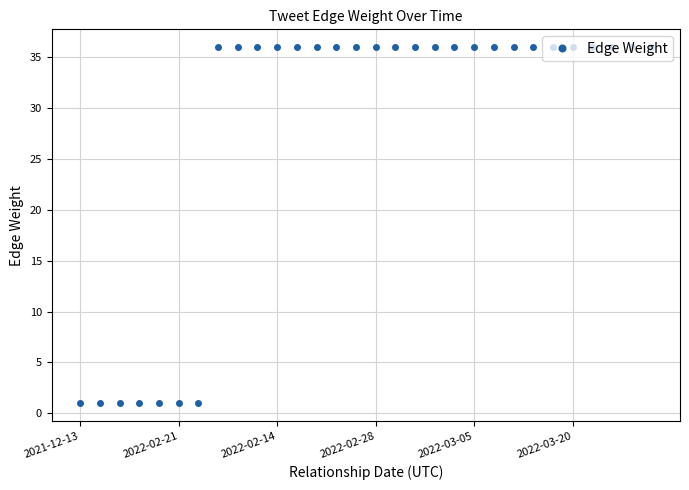

What is the greatest value displayed?

36